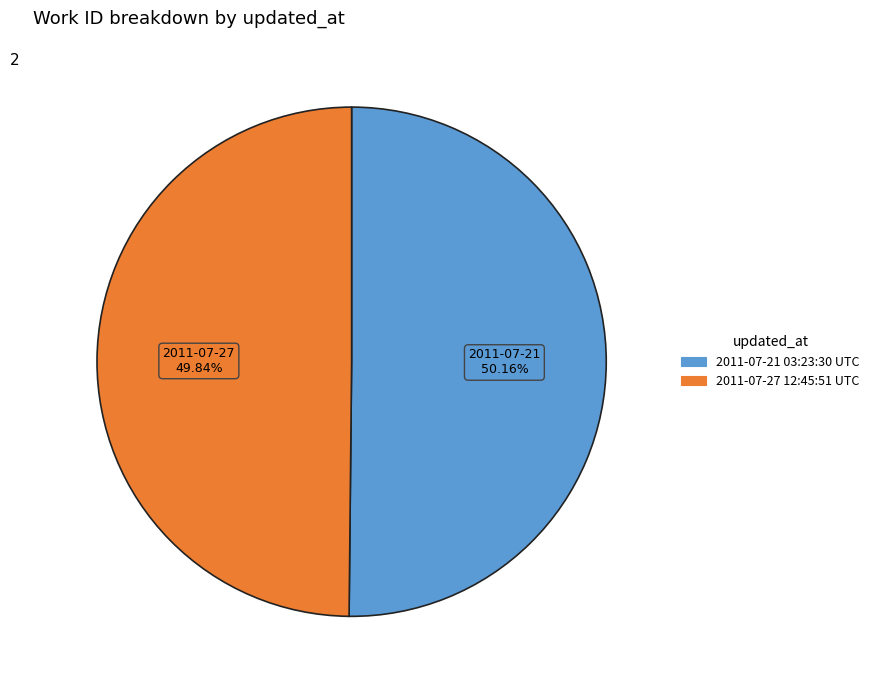

To the nearest percent, what portion does 2011-07-27 12:45:51 UTC represent?

50%